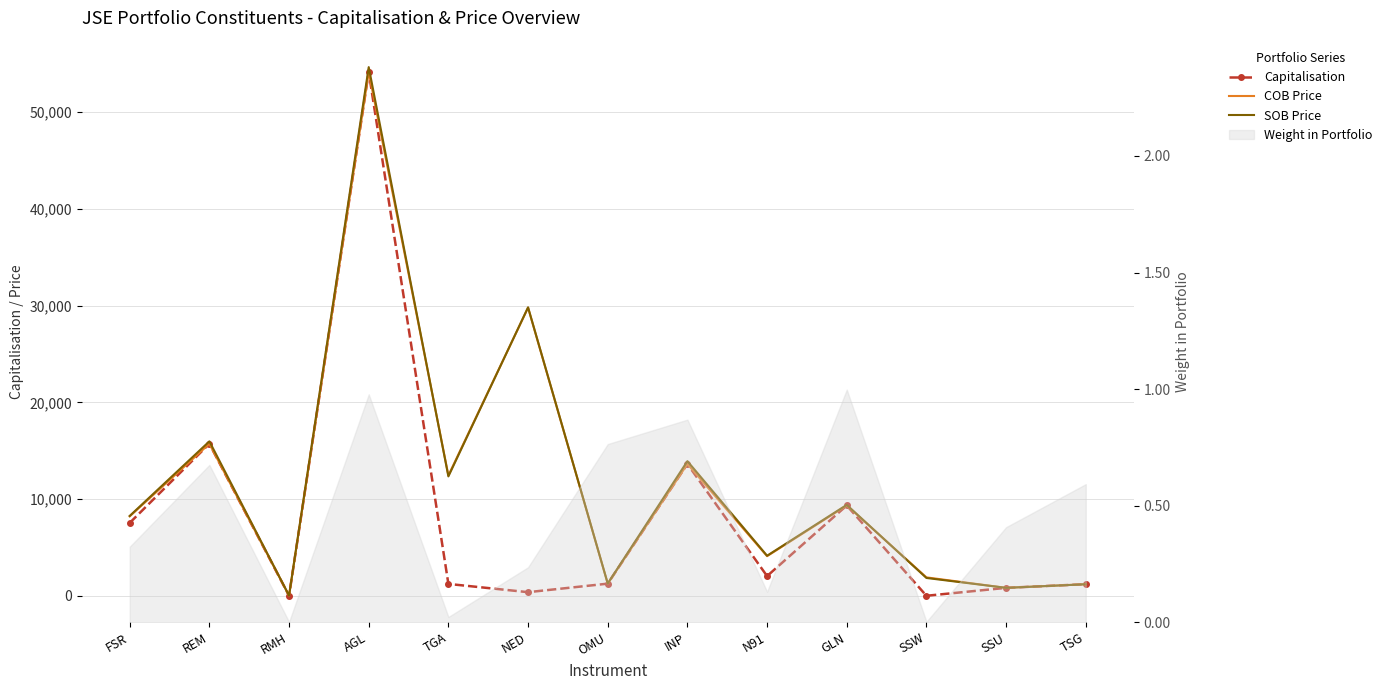

True or false: SOB Price has a value of 9231.6 at INP.

False